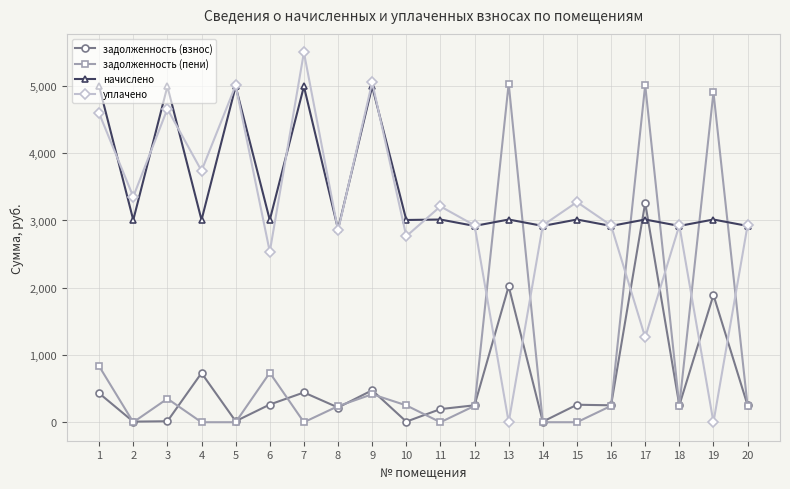

What is the value of the задолженность (пени) point at the 1st from the left?

832.4